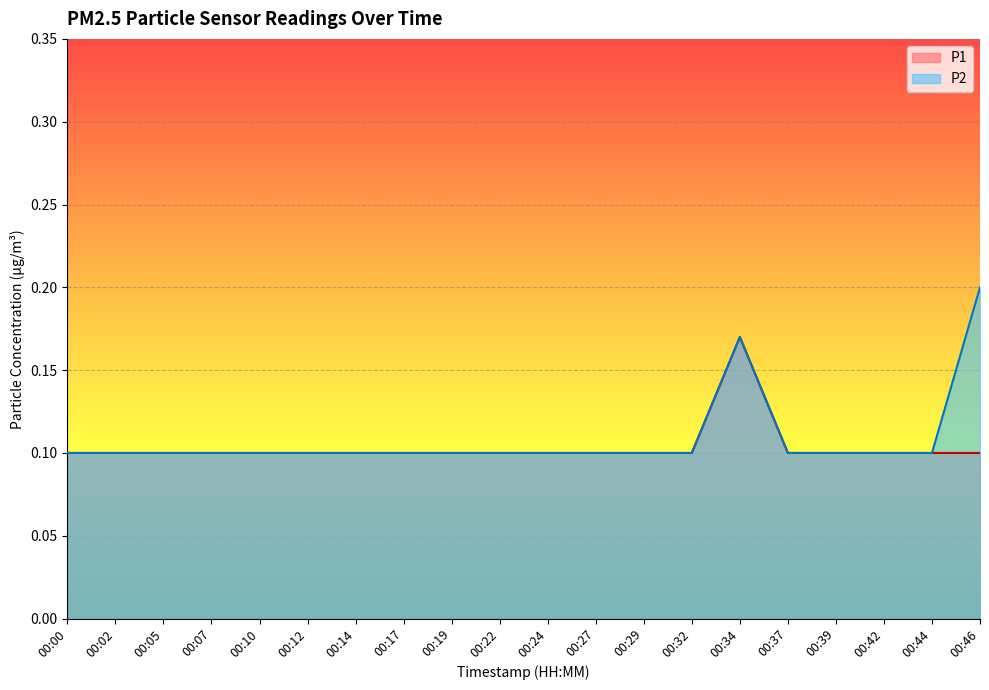

What is the value of the P2 point at the 5th from the left?

0.1